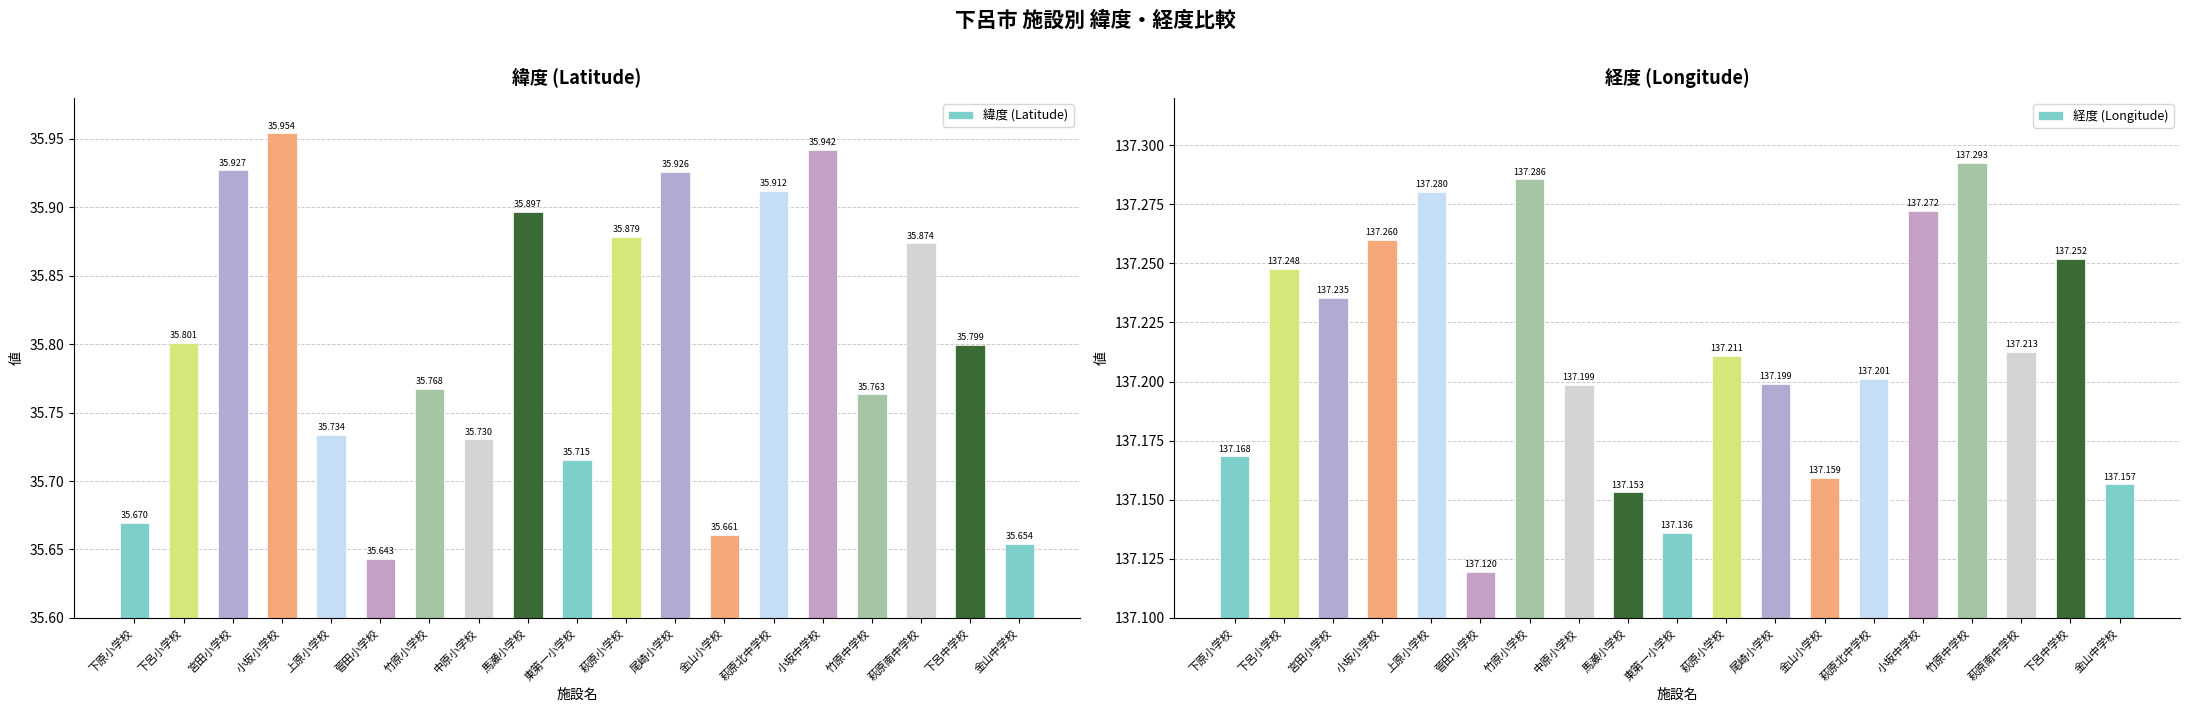

List the series in order of their overall mean, lowest first.

緯度 (Latitude), 経度 (Longitude)